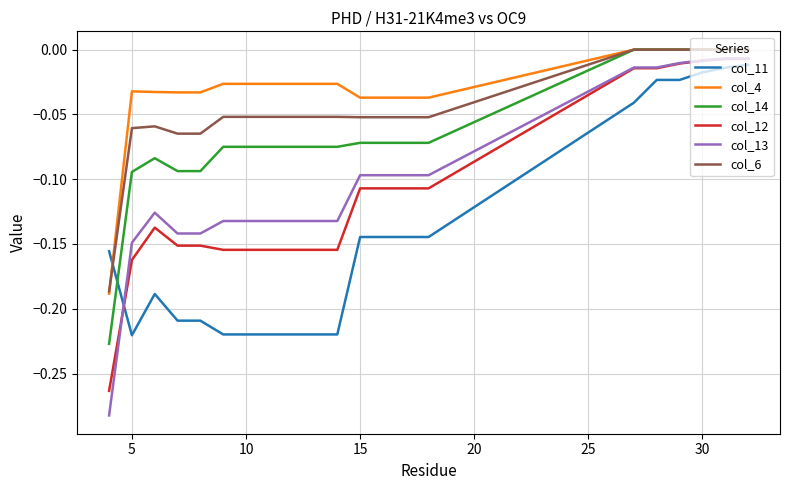

Which series has the widest spread of values?

col_13